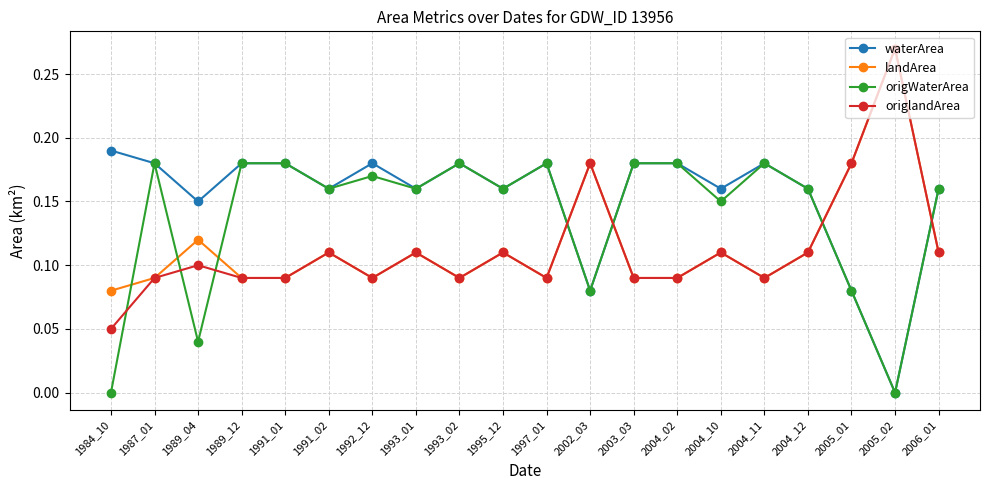

Does the chart display data point markers on the line(s)?

Yes